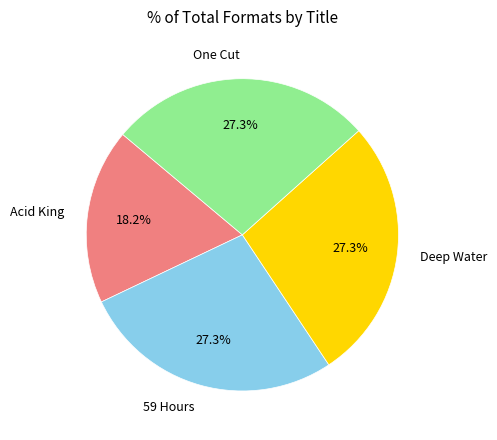

How many segments does this pie chart have?

4